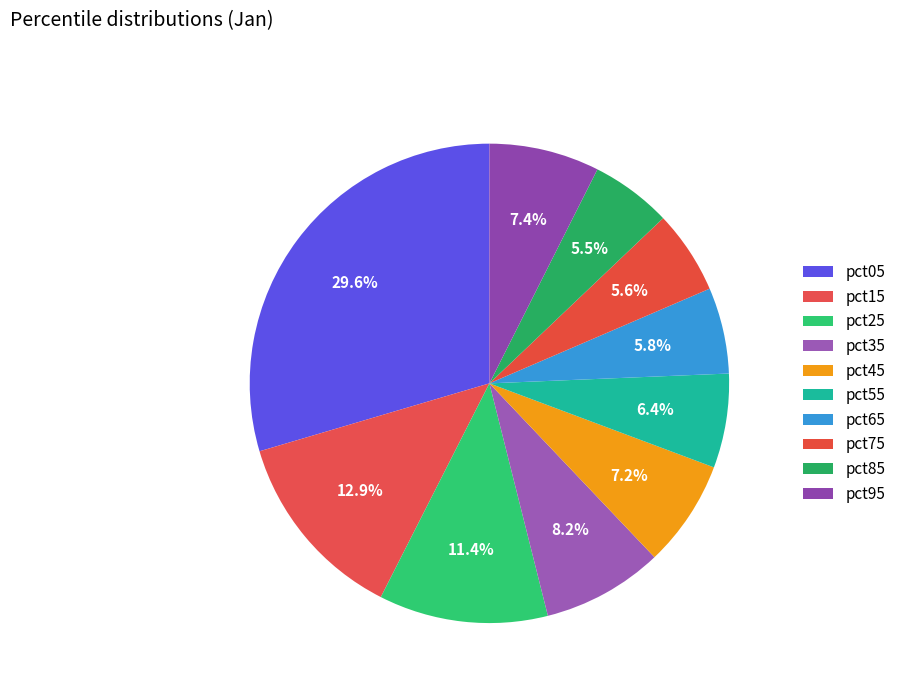

The pct05 slice represents 30% of the pie. True or false?

True